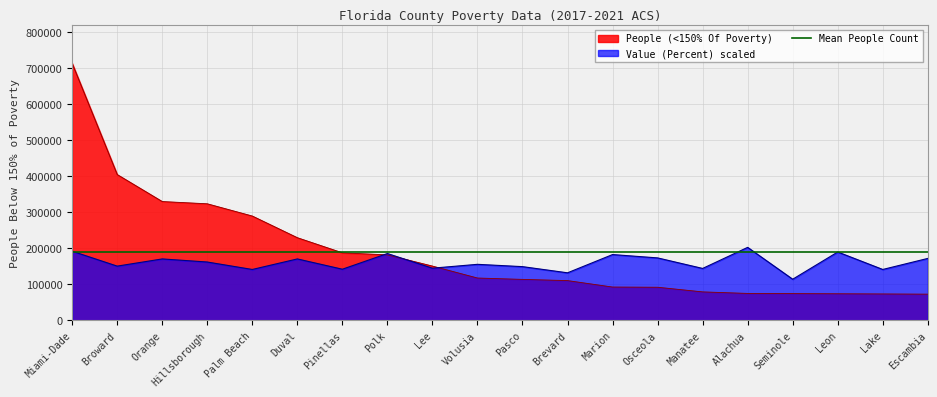

Which series has the largest total across all categories?

People (<150% Of Poverty)